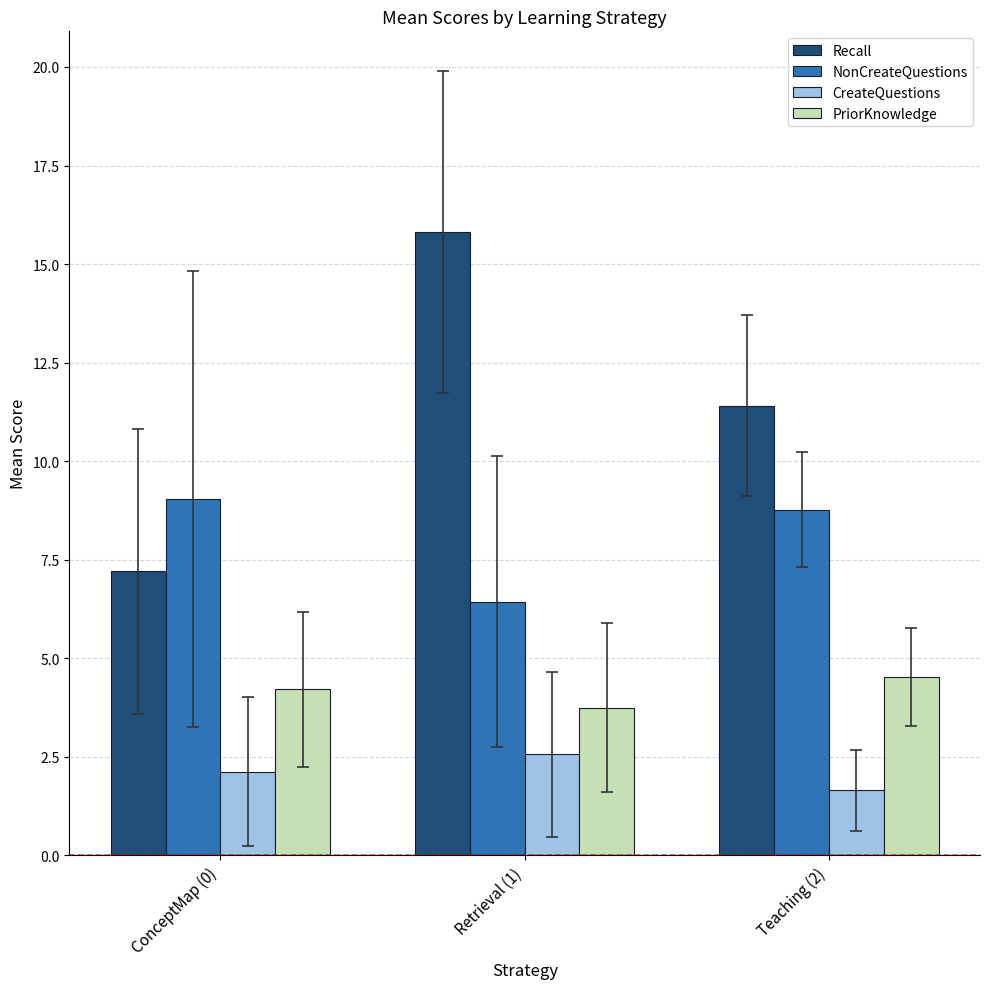

What are all the series names shown in the legend?

Recall, NonCreateQuestions, CreateQuestions, PriorKnowledge